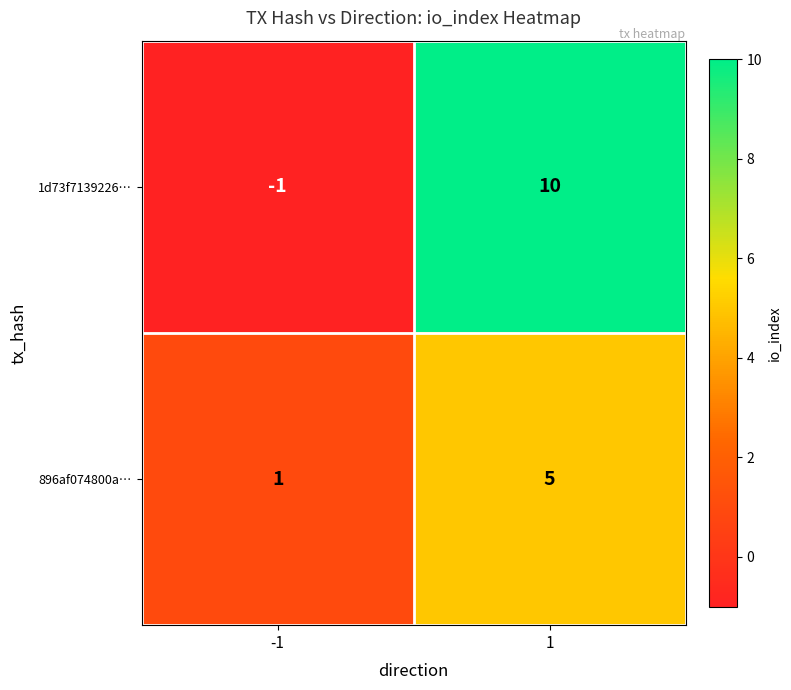

Which series has the widest spread of values?

1d73f7139226…